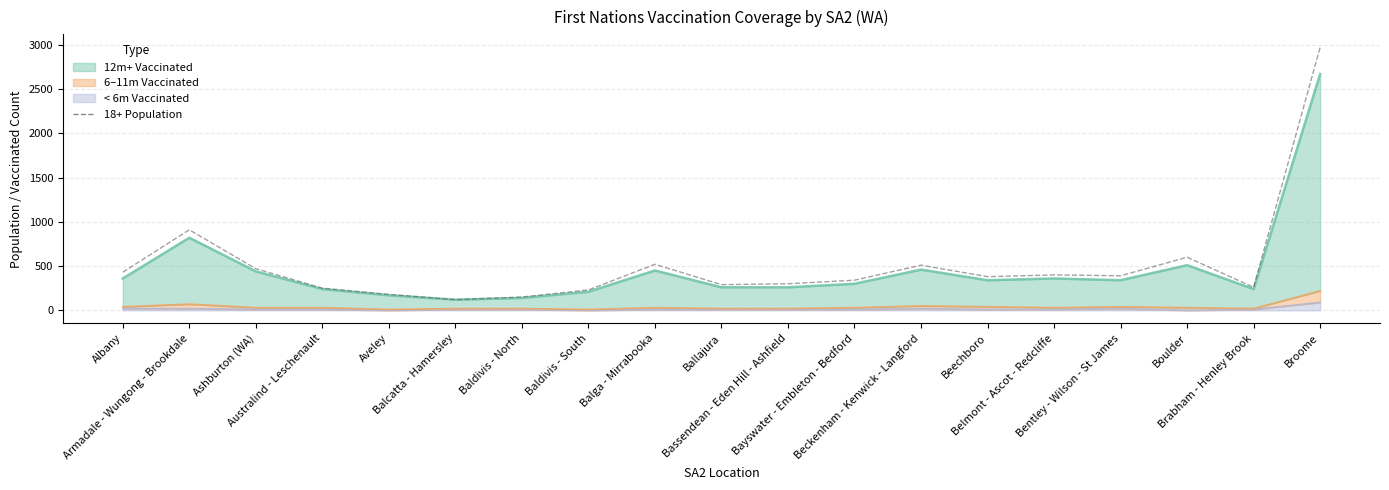

What is the minimum value shown in the chart?

120